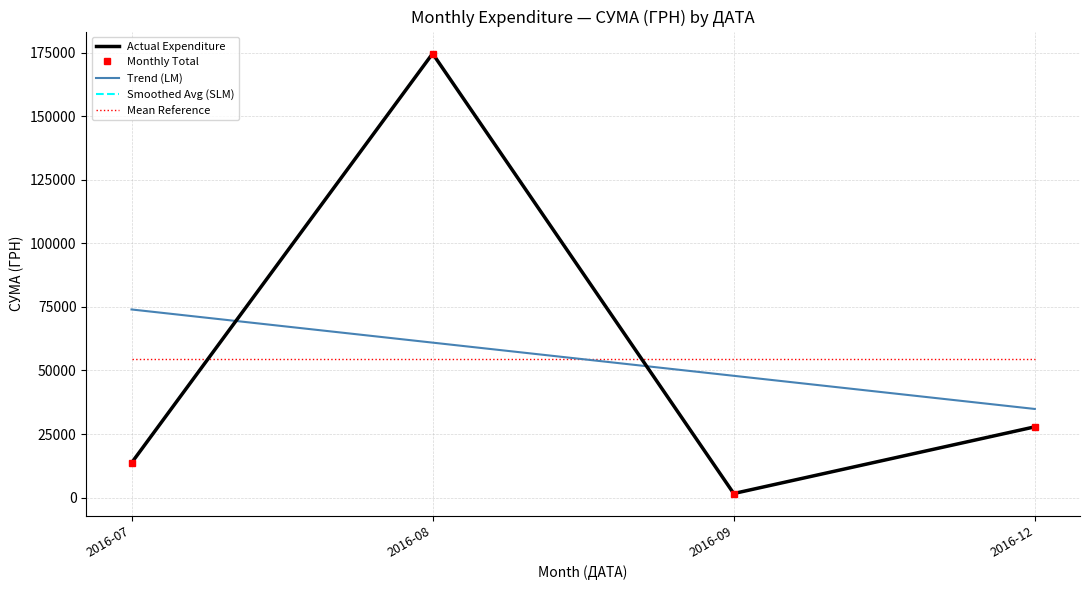

Reading left to right, transcribe all the data shown in this chart.

Actual Expenditure: 13619.0	174723.9	1579.2	27825.0
Monthly Total: 13619.0	174723.9	1579.2	27825.0
Trend (LM): 74015.8	60963.1	47910.4	34857.8
Smoothed Avg (SLM): 13619.0	174723.9	1579.2	27825.0
Mean Reference: 54436.8	54436.8	54436.8	54436.8